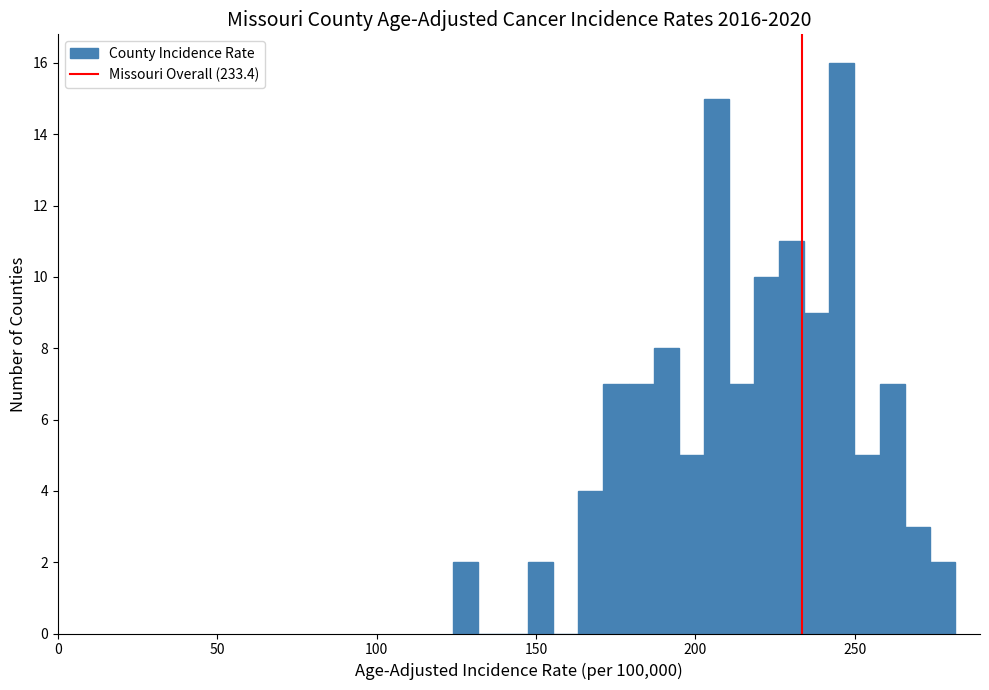

Read against the x-axis, roughly where is the centre of the tallest bar?

245